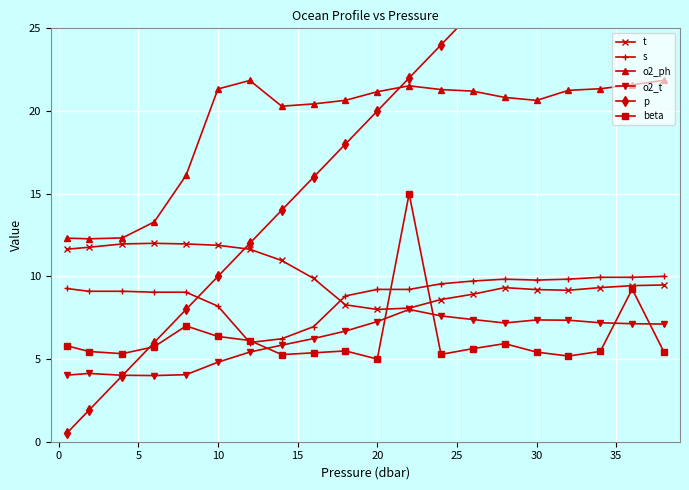

At how many categories does at least one series exceed 3?

20